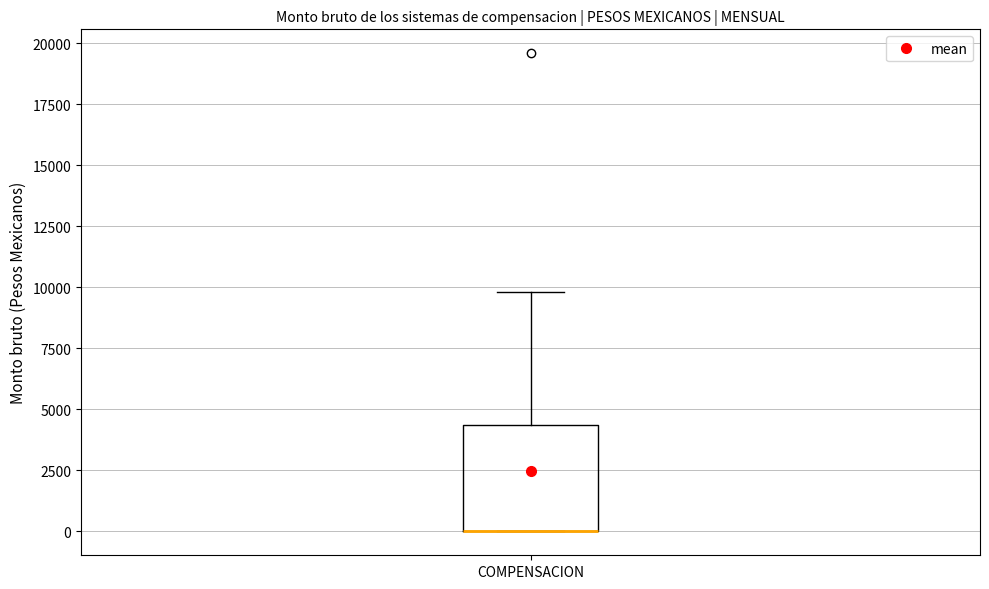

Transcribe this box plot: give where the median line is, the range the box spans, and where the two whiskers end, as read against the y-axis. The values are not printed on the chart, so give them approximately, as read against the axis.

median 0 (drawn on the box's lower edge), box 0 to 4500, whiskers 0 to 10000